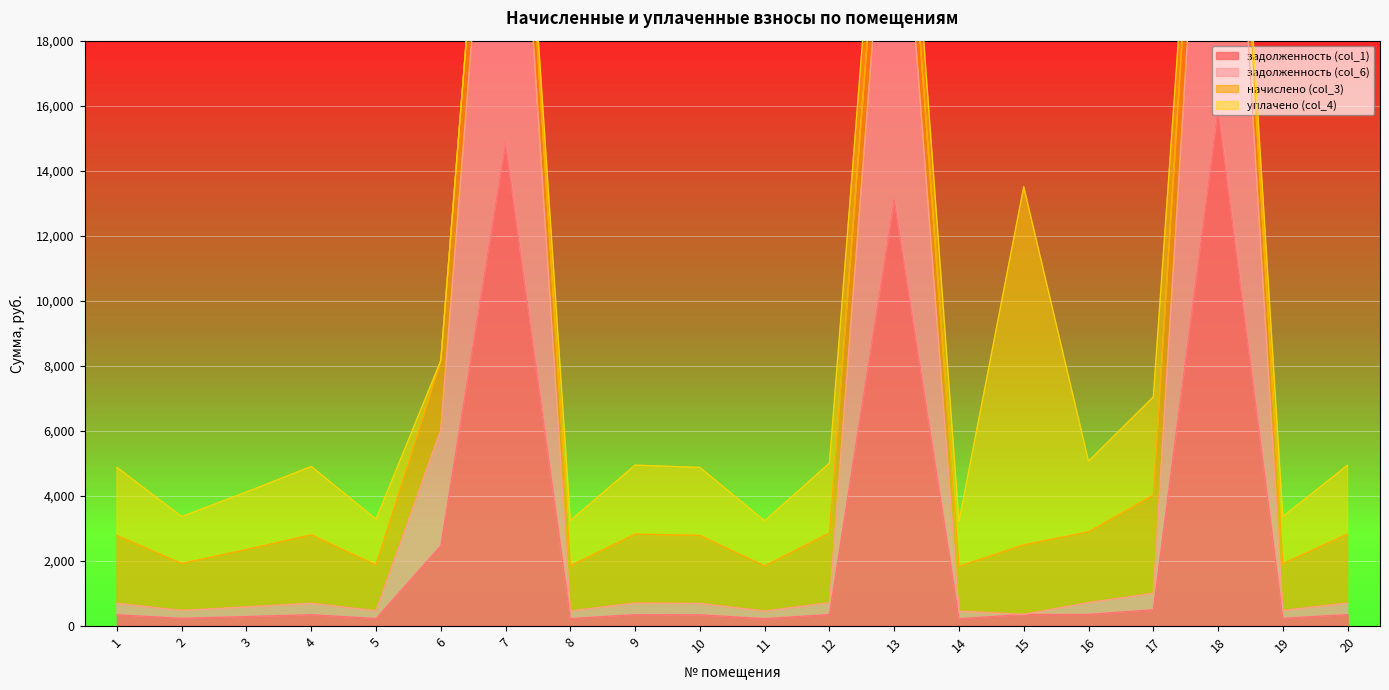

Does the chart display data point markers on the line(s)?

No